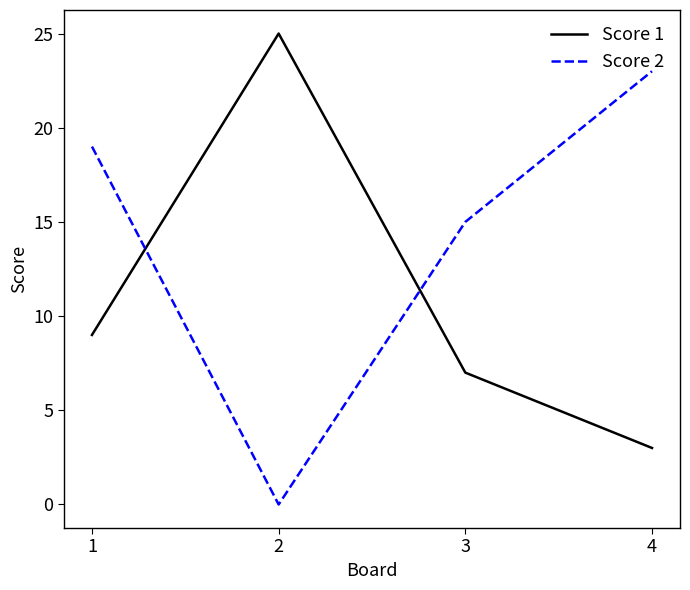

Where is Score 1 nearest to the value 14?

1